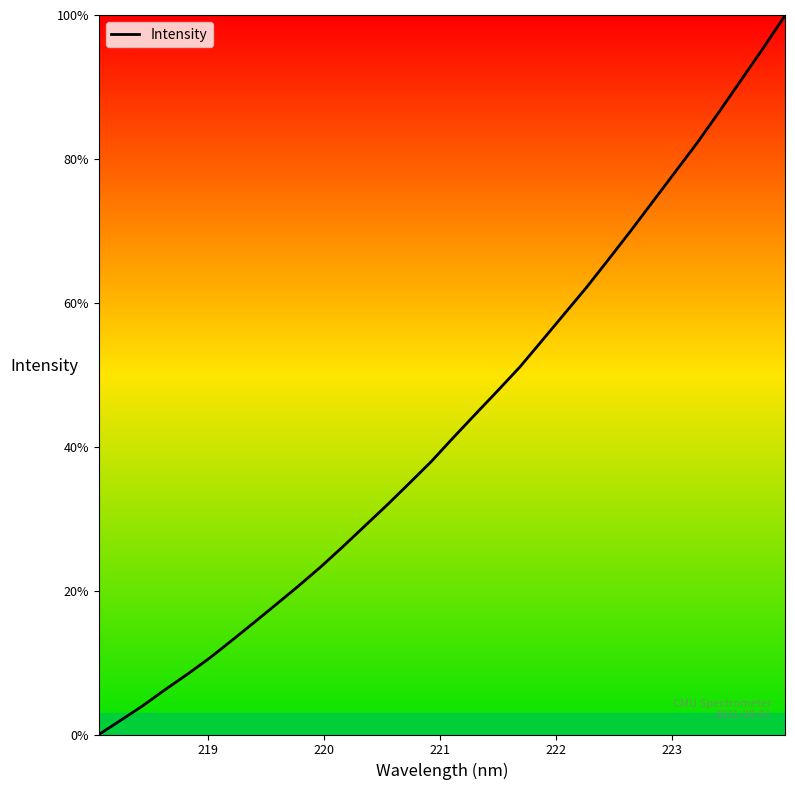

What is the maximum value shown in the chart?

100.0